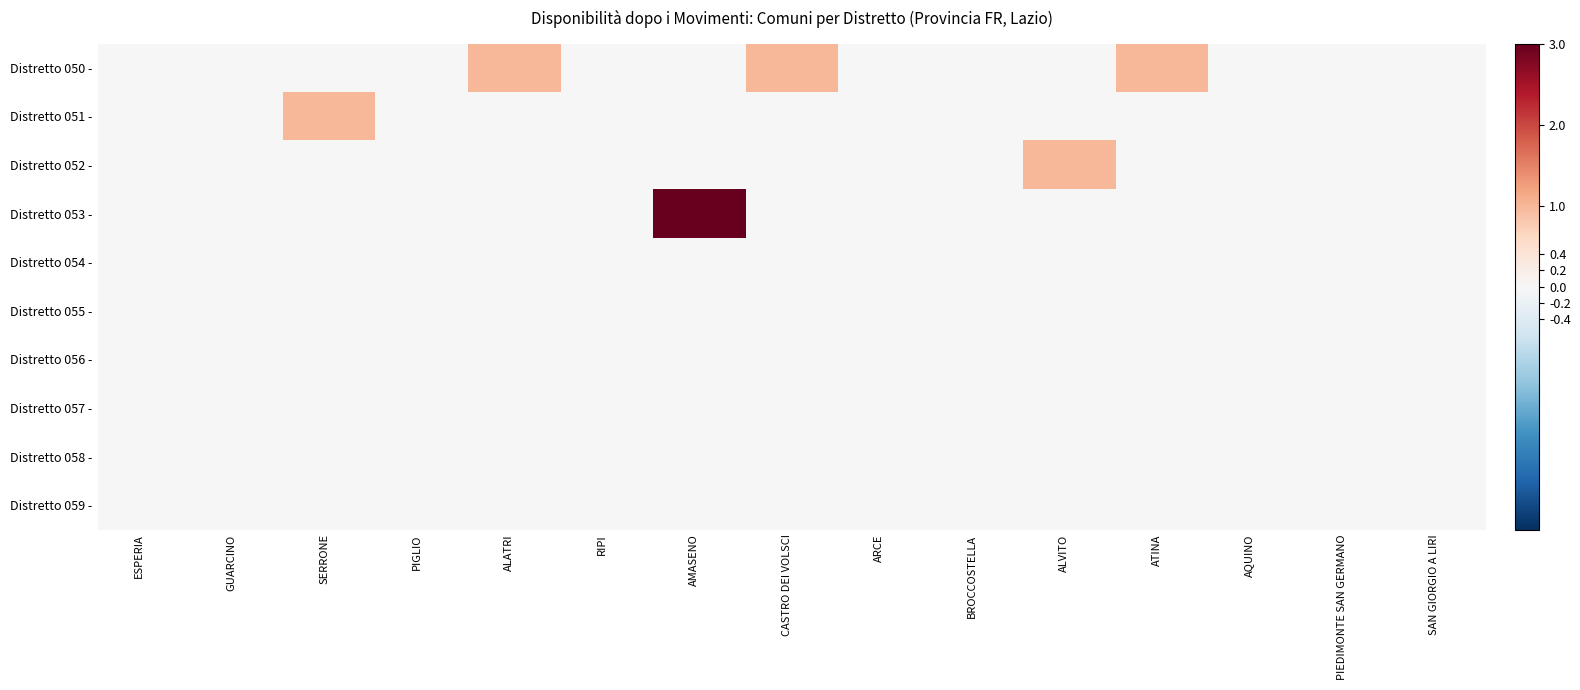

Between AQUINO and BROCCOSTELLA, which is larger?

AQUINO